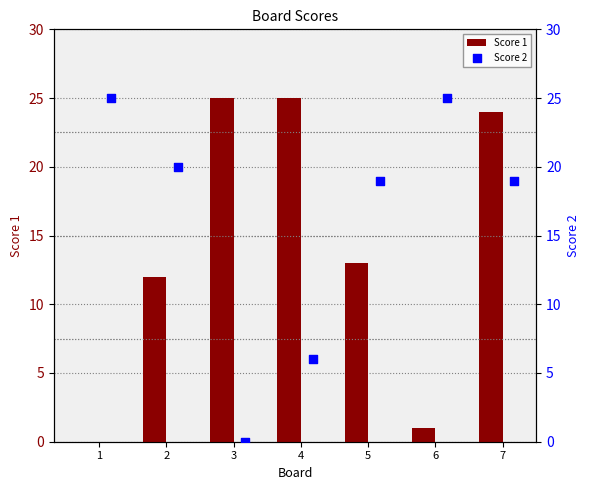

At how many categories does at least one series exceed 10?

7